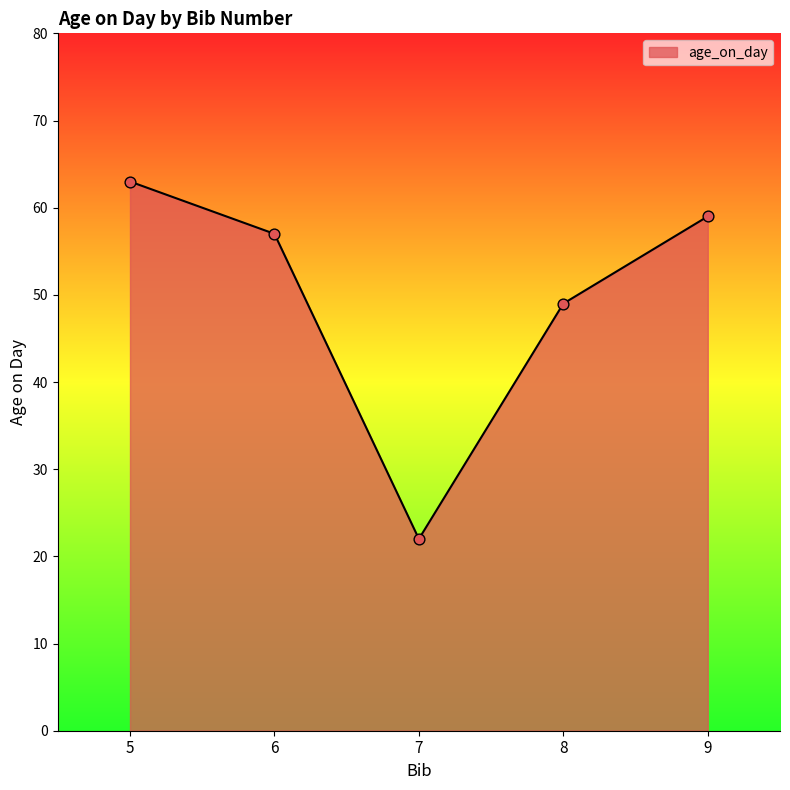

What is the change in value from 6 to 7?

-35